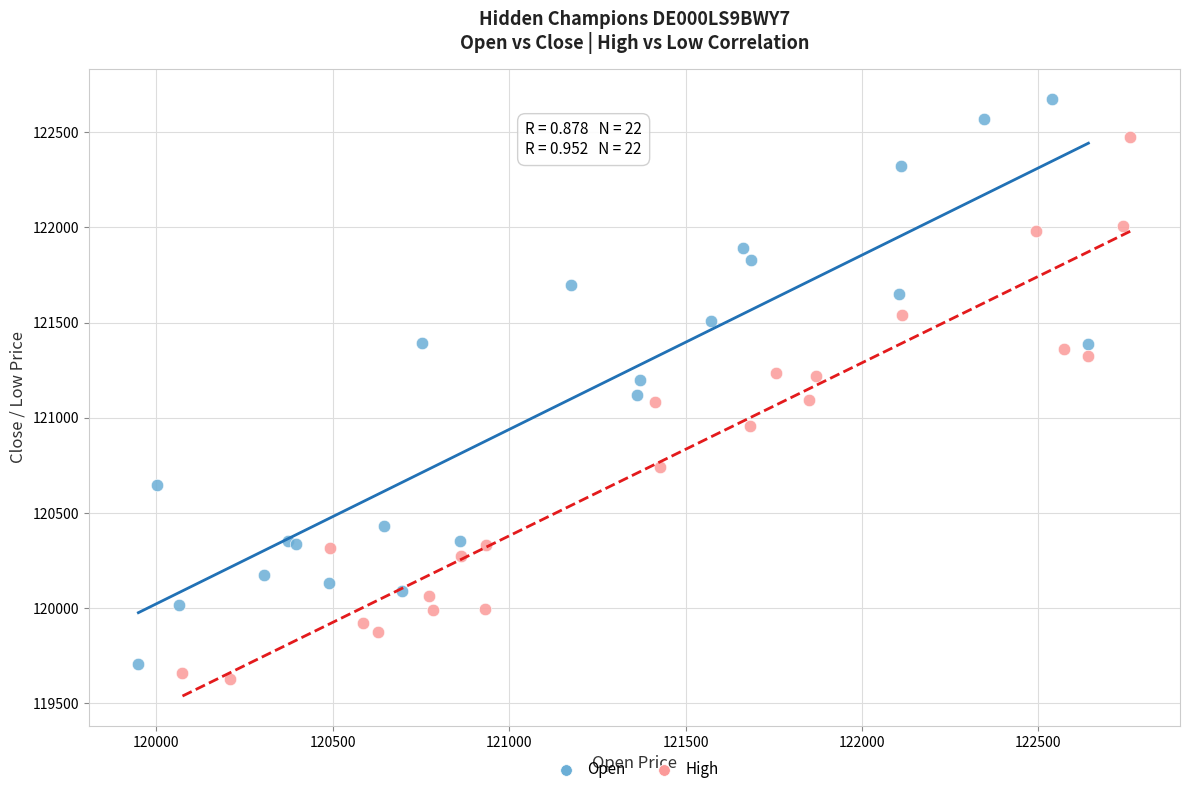

Which series contains the lowest Y value?

High